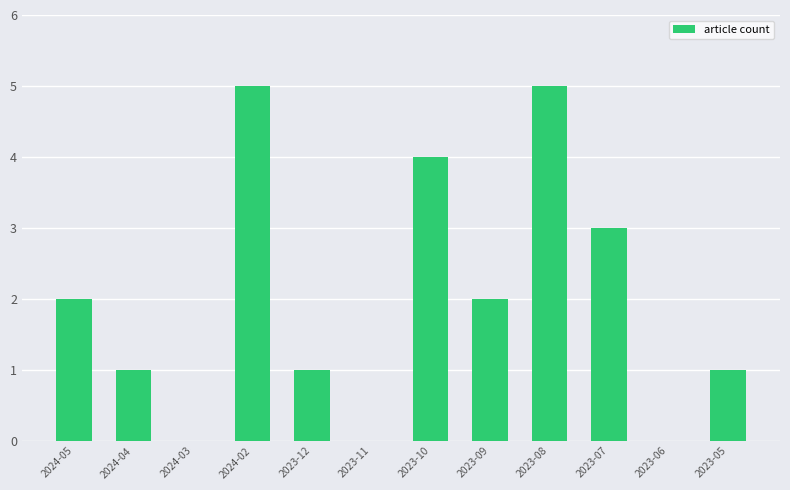

What is the change in value from 2023-09 to 2023-08?

+3